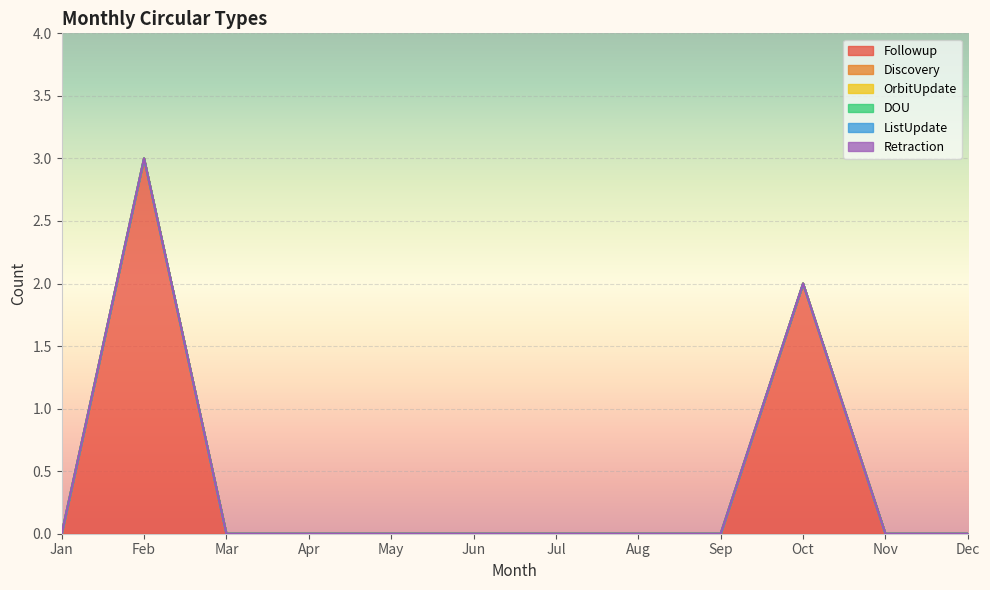

At which label does Discovery reach its peak?

Jan